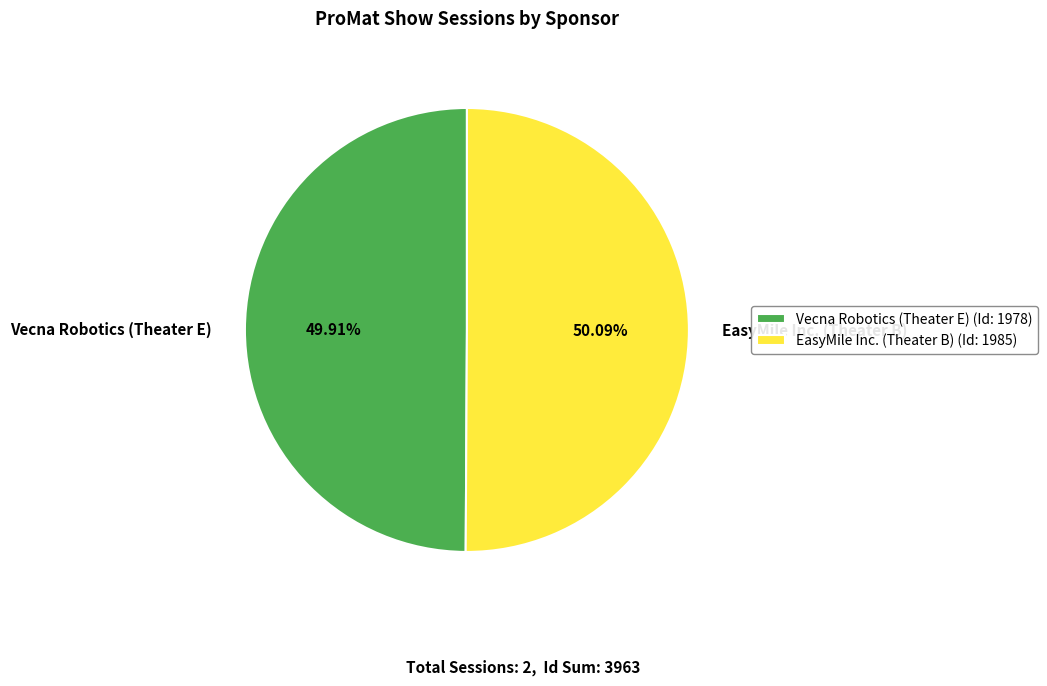

What is the ratio of the value at Vecna Robotics (Theater E) to the value at EasyMile Inc. (Theater B)?

1.0